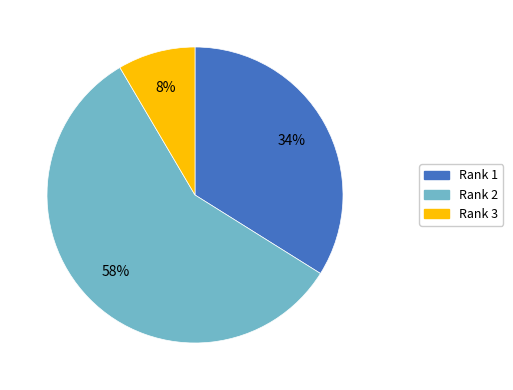

Between Rank 3 and Rank 2, which is larger?

Rank 2